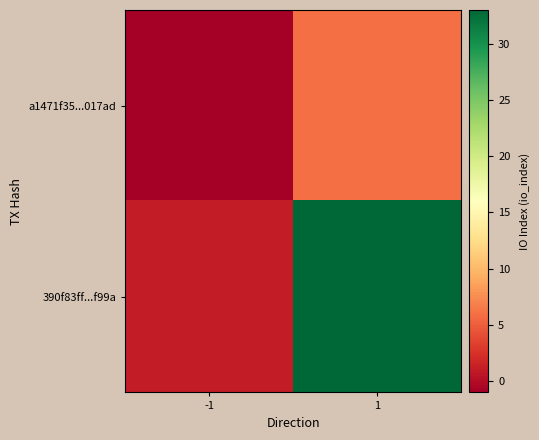

Rank the series by their average value, from lowest to highest.

a1471f35...017ad, 390f83ff...f99a